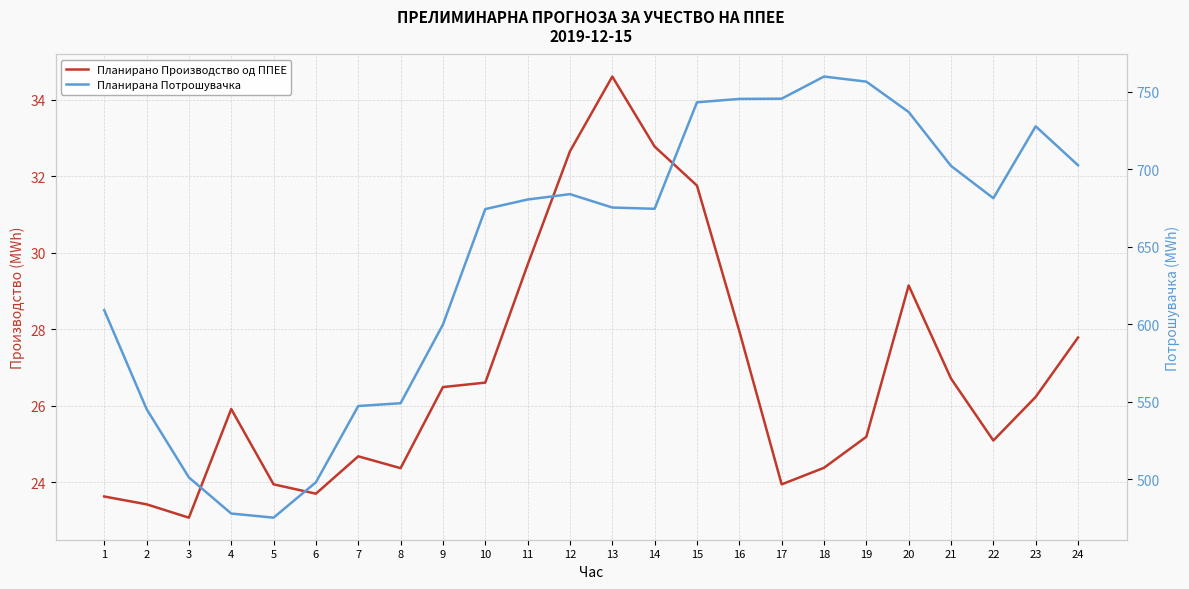

The Планирана Потрошувачка series shows 309.5 at 7. True or false?

False